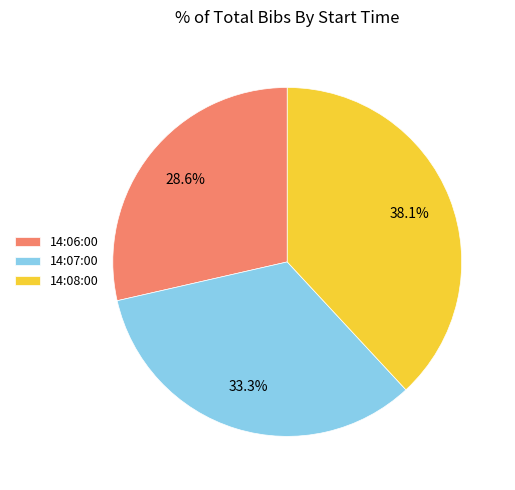

The 14:07:00 slice represents 22% of the pie. True or false?

False